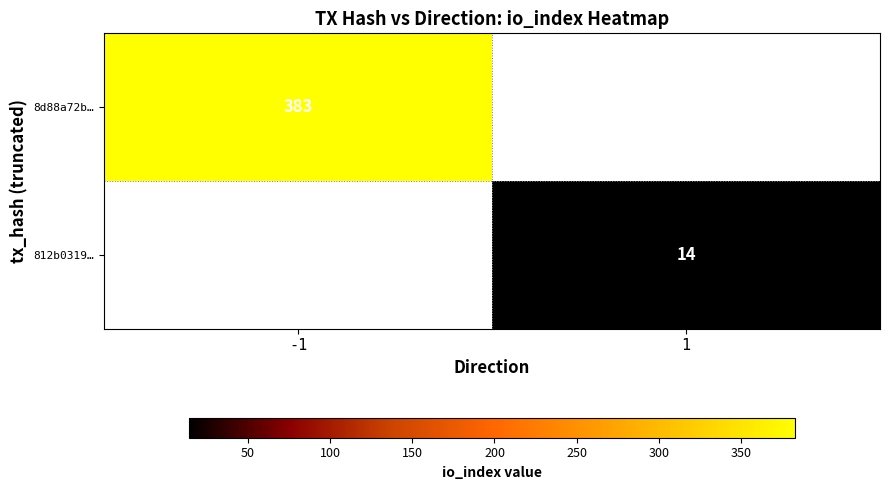

Between 1 and -1, which is larger?

-1